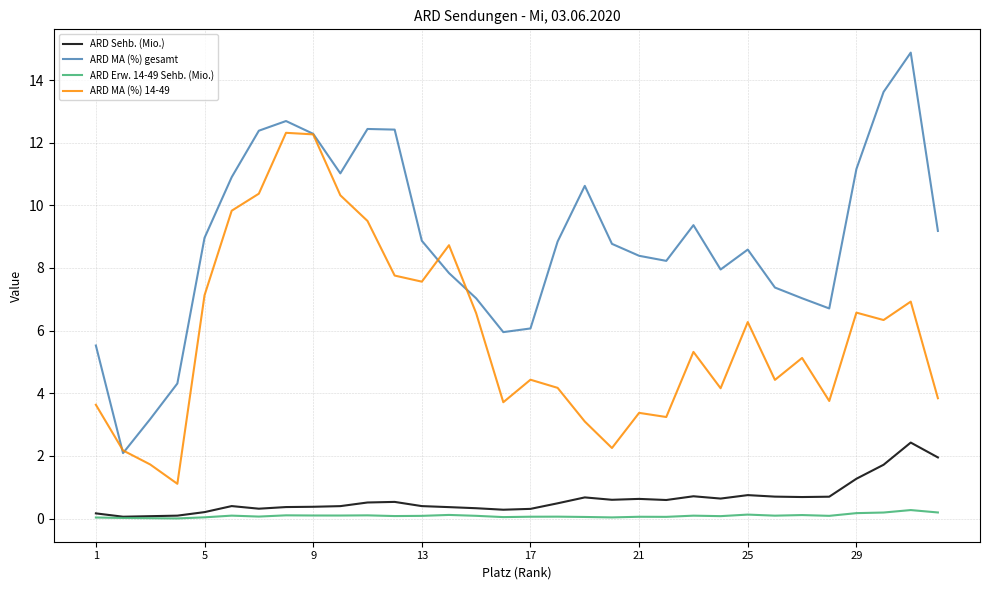

Which series has the largest total across all categories?

ARD MA (%) gesamt